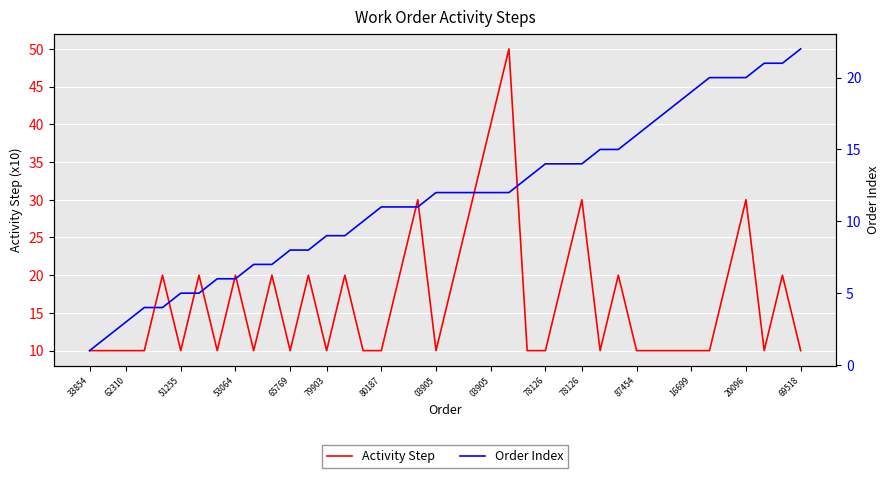

At which category is the sum across all series the highest?

23